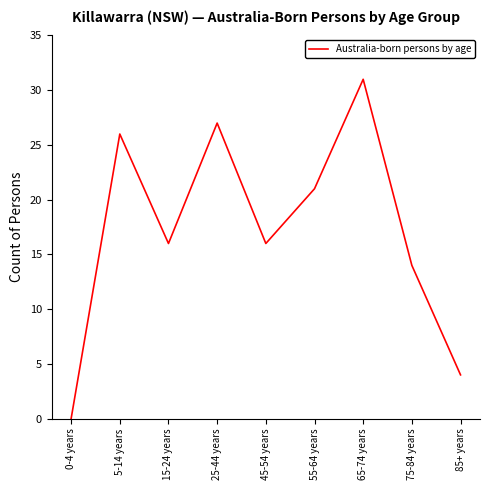

Reading right to left, what are all the values shown in this chart?

4	14	31	21	16	27	16	26	0